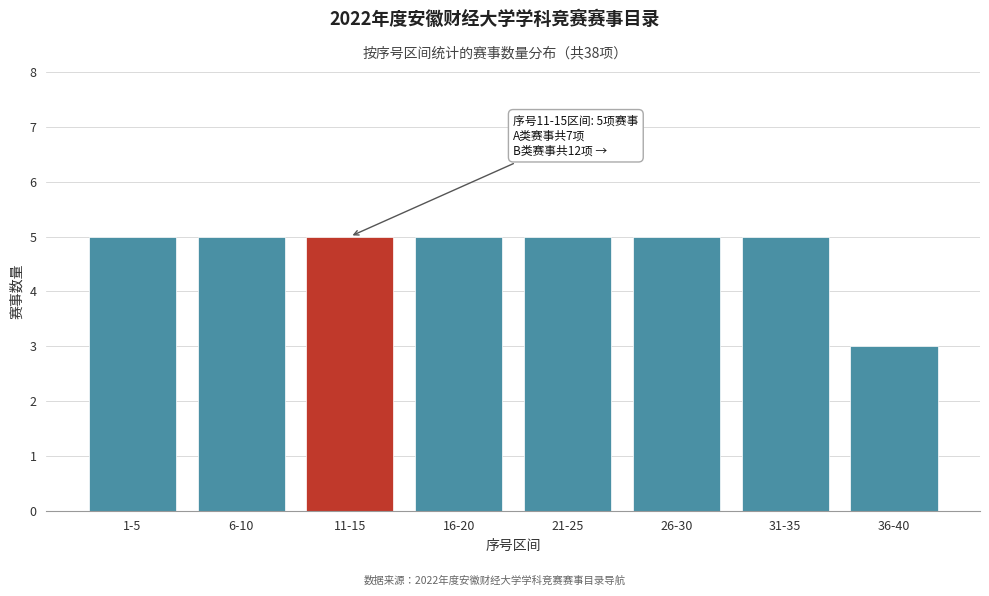

Reading left to right, extract all data points from this chart.

1-5=5	6-10=5	11-15=5	16-20=5	21-25=5	26-30=5	31-35=5	36-40=3